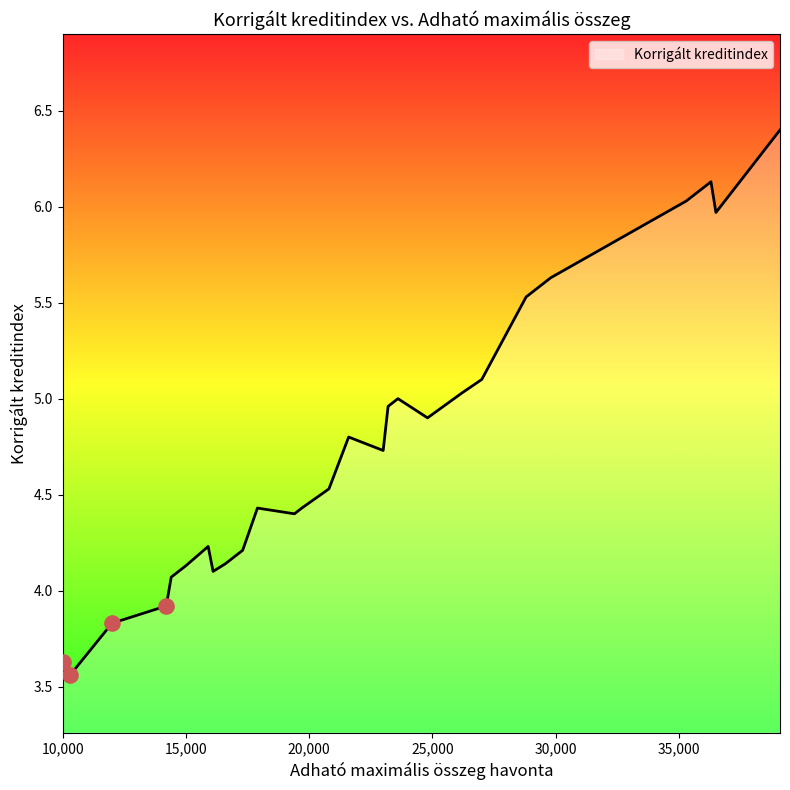

What is the maximum value shown in the chart?

6.4